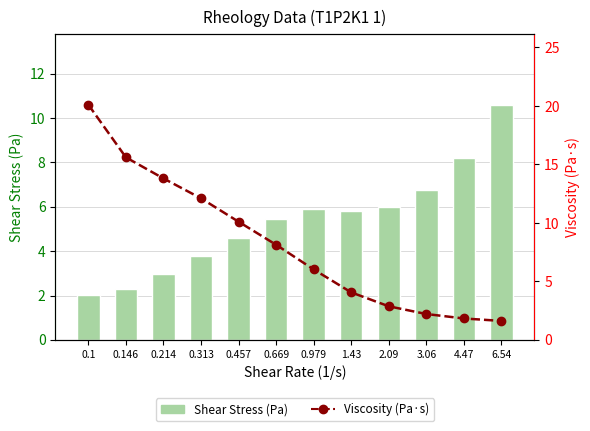

At which label does Viscosity (Pa·s) reach its minimum?

6.54